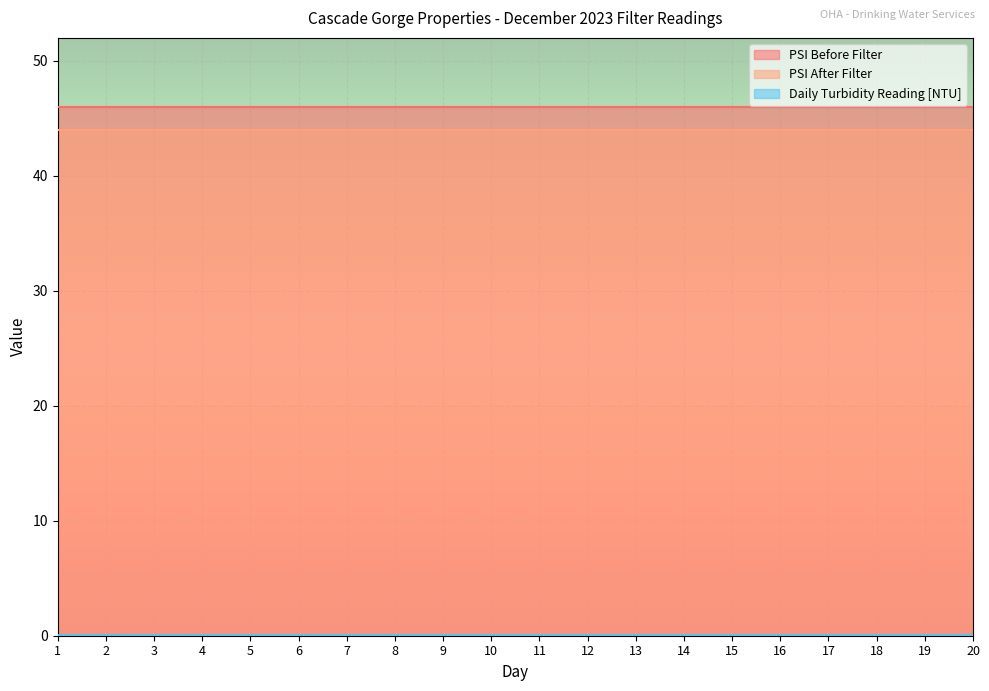

Reading left to right, list all the values displayed in this chart.

PSI Before Filter: 46.0	46.0	46.0	46.0	46.0	46.0	46.0	46.0	46.0	46.0	46.0	46.0	46.0	46.0	46.0	46.0	46.0	46.0	46.0	46.0
PSI After Filter: 44.0	44.0	44.0	44.0	44.0	44.0	44.0	44.0	44.0	44.0	44.0	44.0	44.0	44.0	44.0	44.0	44.0	44.0	44.0	44.0
Daily Turbidity Reading [NTU]: 0.0	0.1	0.0	0.1	0.1	0.1	0.0	0.1	0.1	0.1	0.1	0.1	0.1	0.1	0.1	0.1	0.1	0.1	0.1	0.1